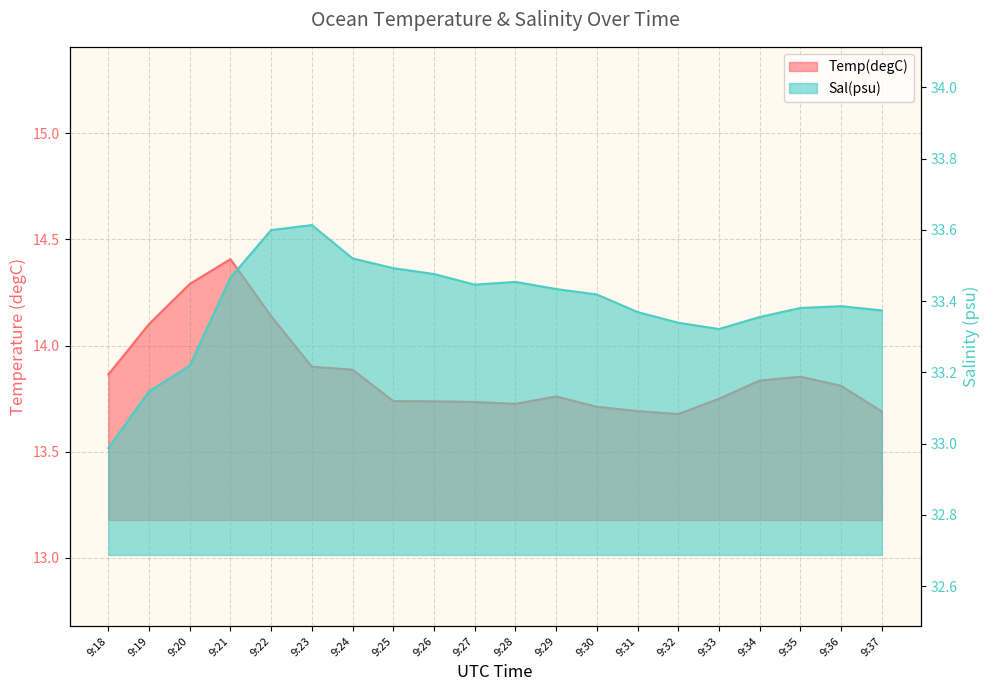

At 9:22, list the series in order from smallest to largest.

Temp(degC), Sal(psu)